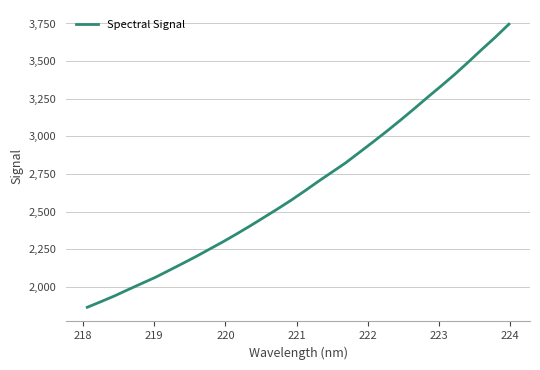

What is the difference between the maximum and minimum values?

1882.2